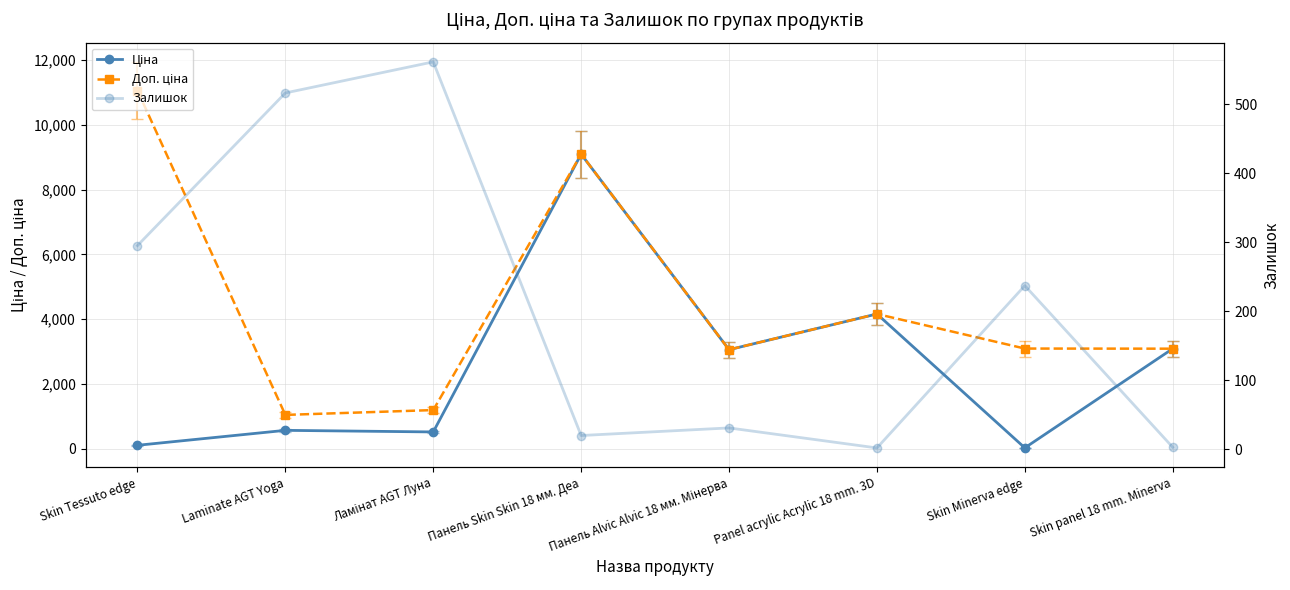

What is the difference between the highest and lowest values at Skin Tessuto edge?

10944.5